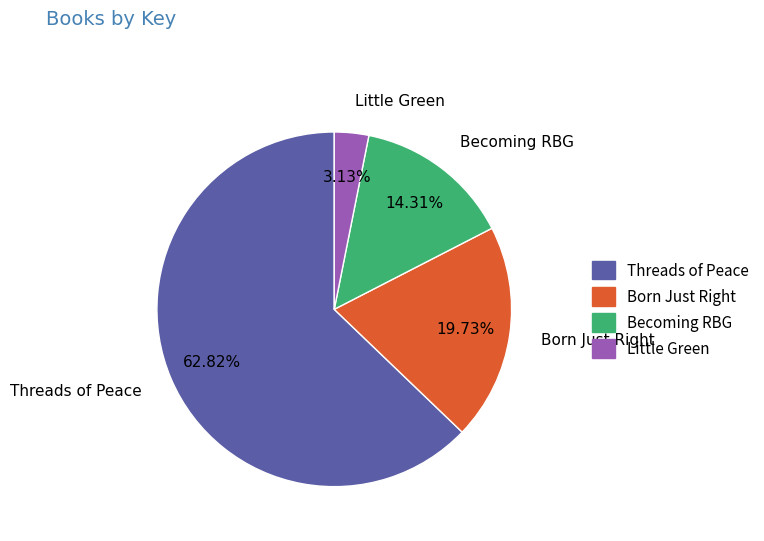

Is Threads of Peace the majority of the pie?

Yes